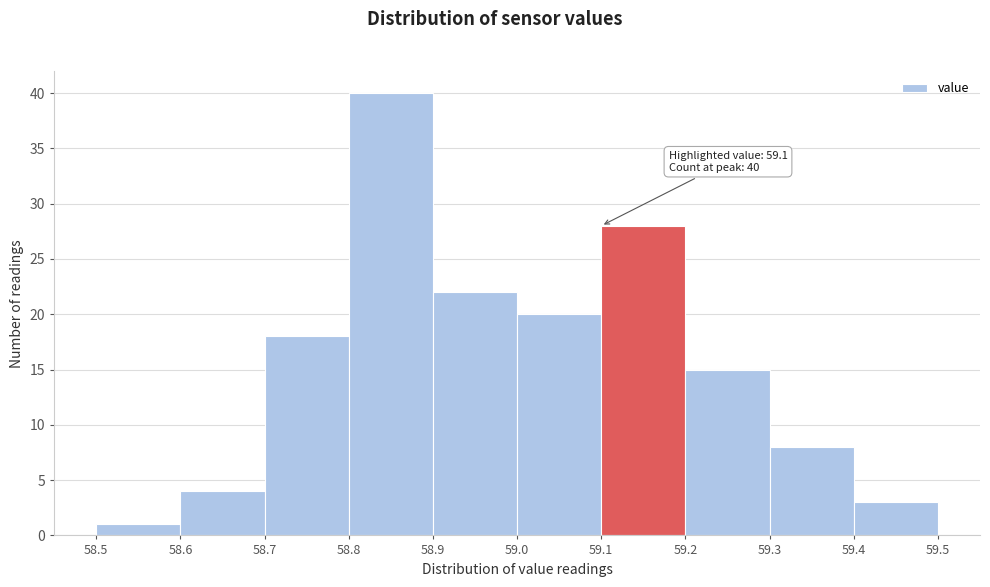

Which range on the x-axis has the tallest bar?

58.8 to 58.9